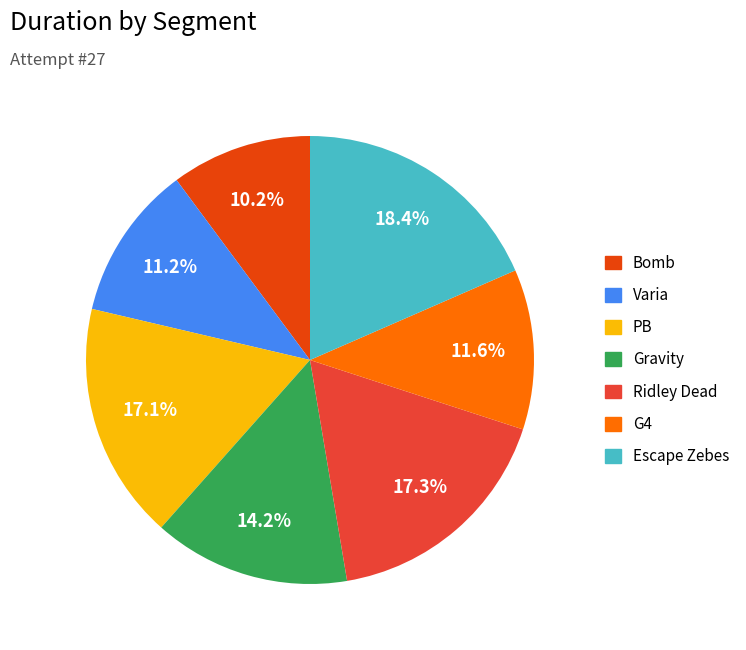

How many slices are in this pie chart?

7